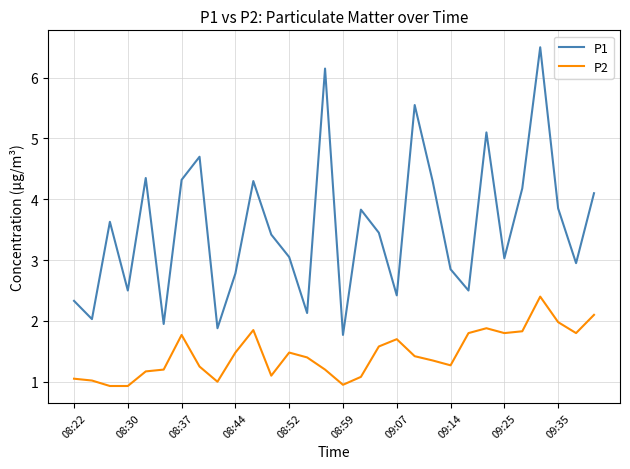

Rank the series by their average value, from lowest to highest.

P2, P1